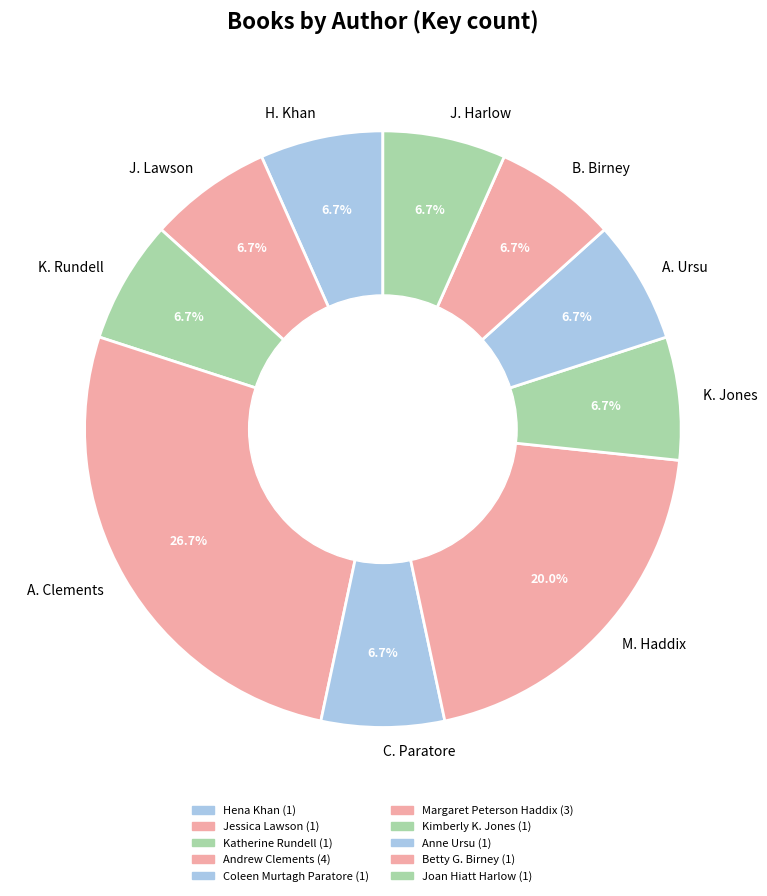

Is the sum of J. Harlow and C. Paratore greater than half?

No